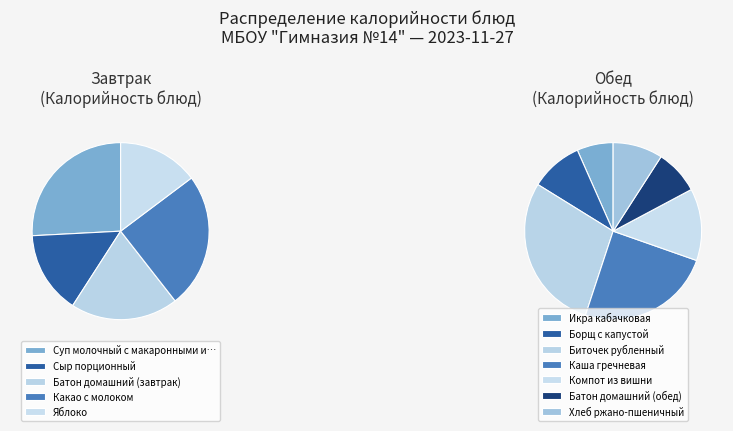

Which category has the biggest portion of the pie?

Биточек рубленный